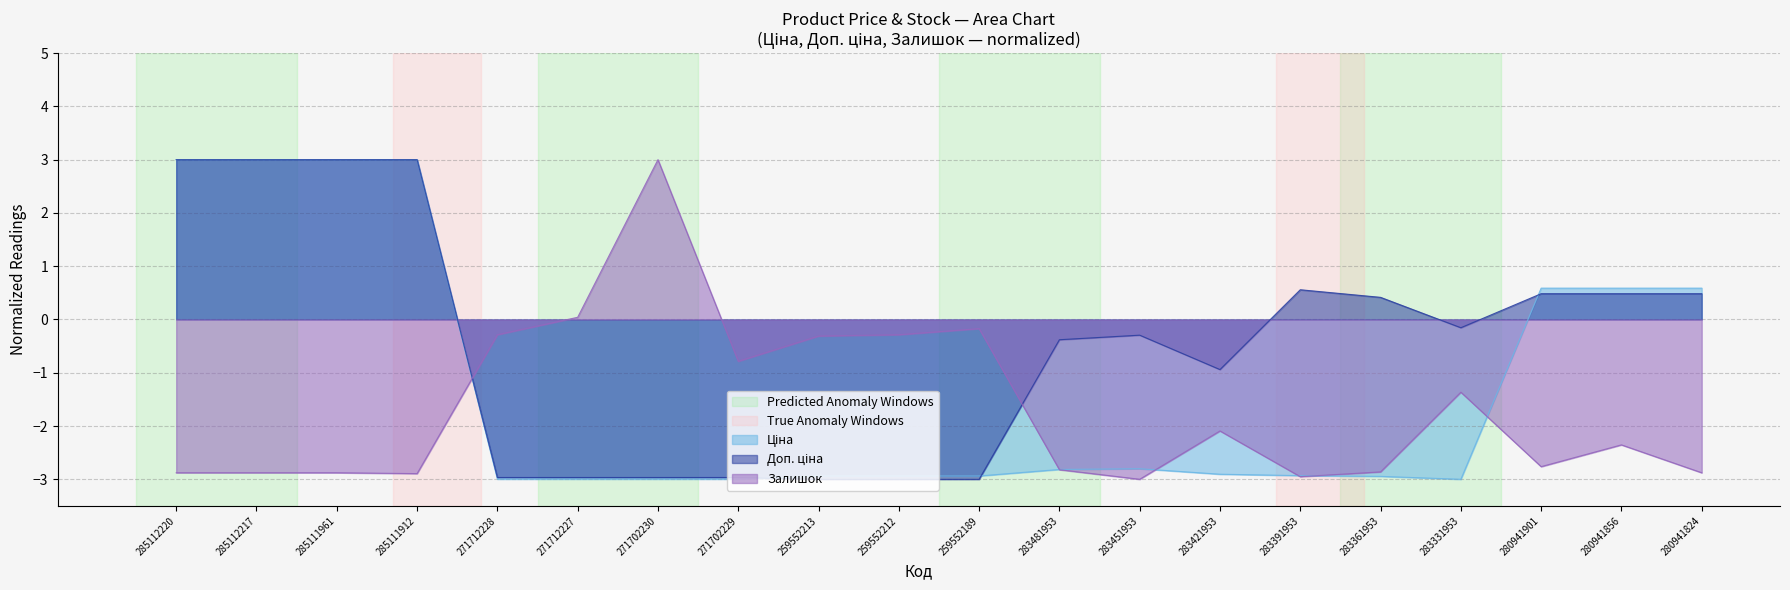

How many intersections are there between Залишок and Доп. ціна?

2